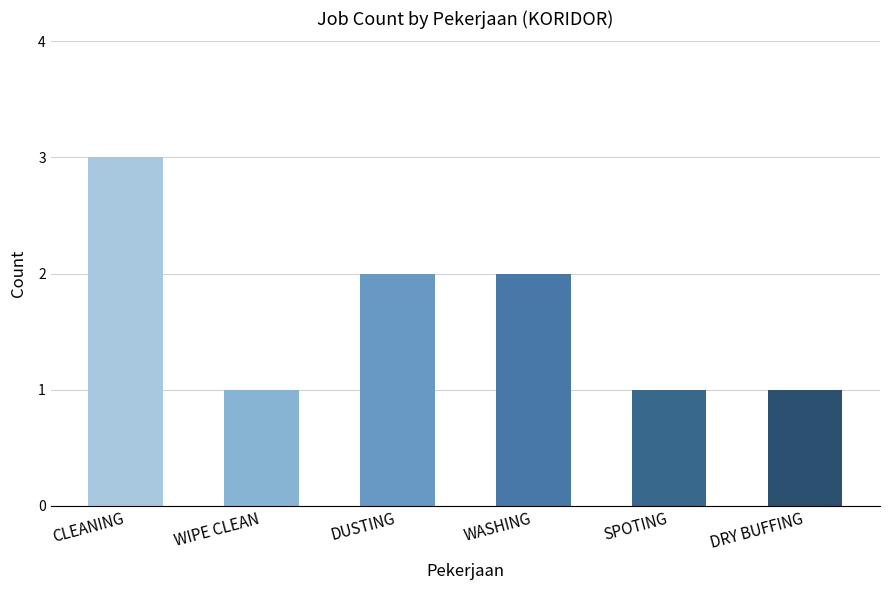

What is the difference between the maximum and minimum values?

2